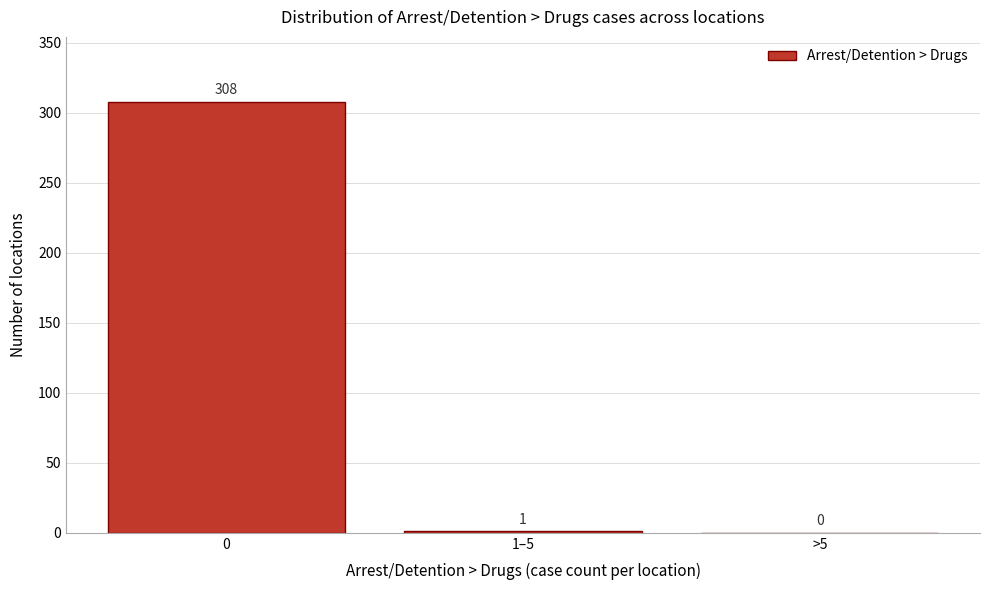

Reading left to right, extract all data points from this chart.

0=308	1–5=1	>5=0